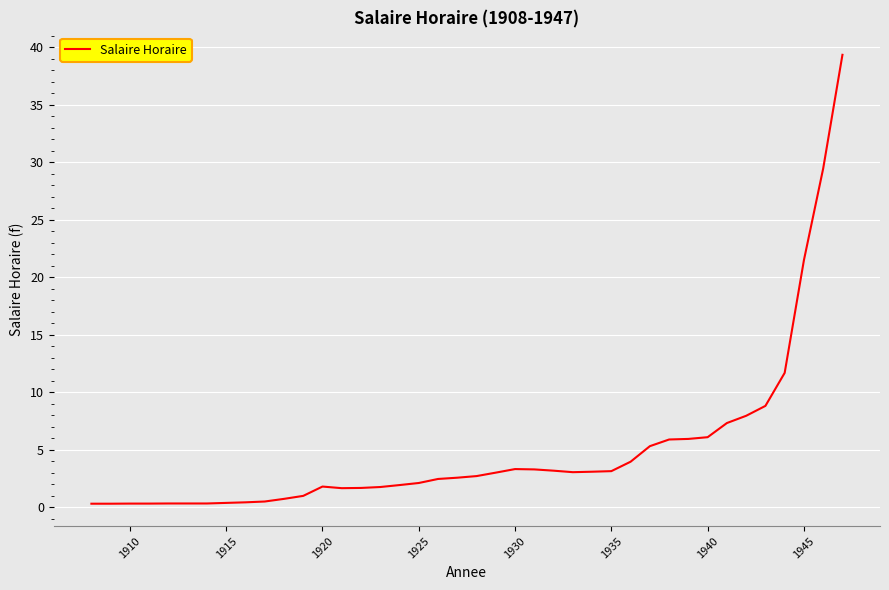

What is the maximum value shown in the chart?

39.3